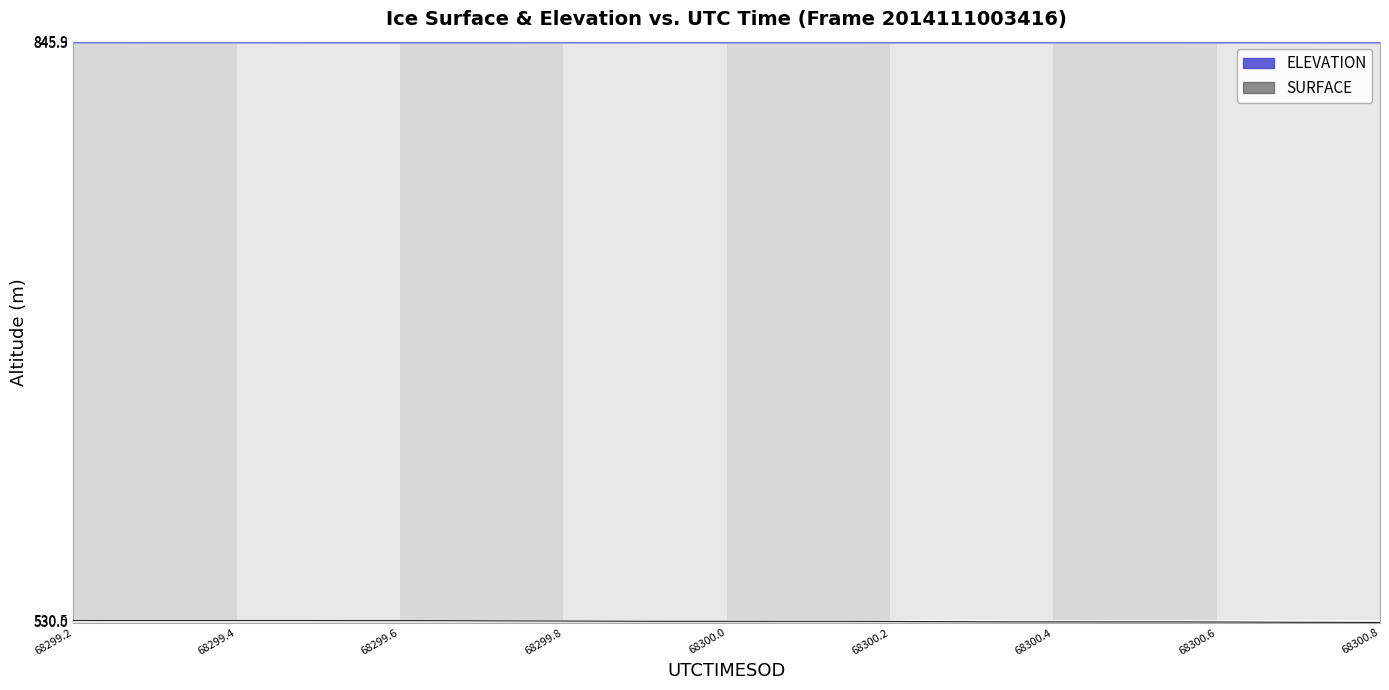

What is the maximum value shown in the chart?

845.4